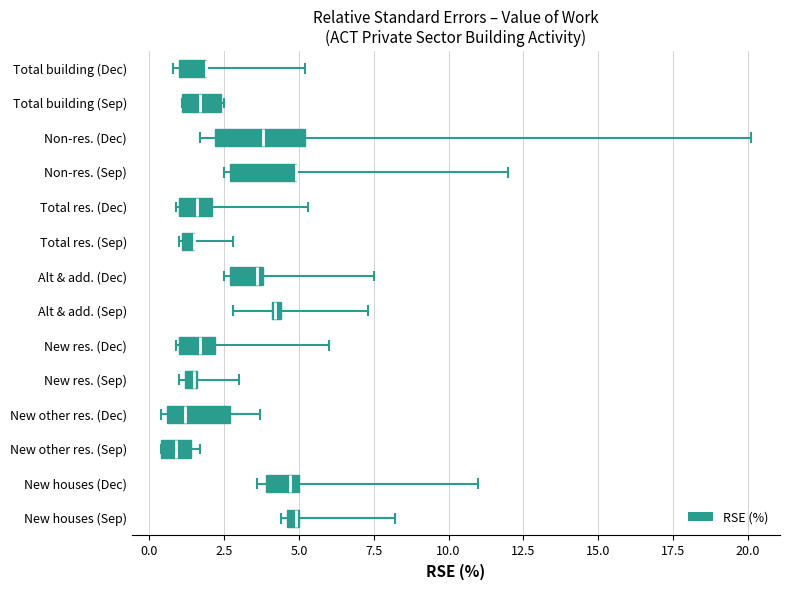

Where does the right whisker of the box for Total res. (Sep) end on the x-axis? The values are not printed on the chart, so give them approximately, as read against the axis.

3.0